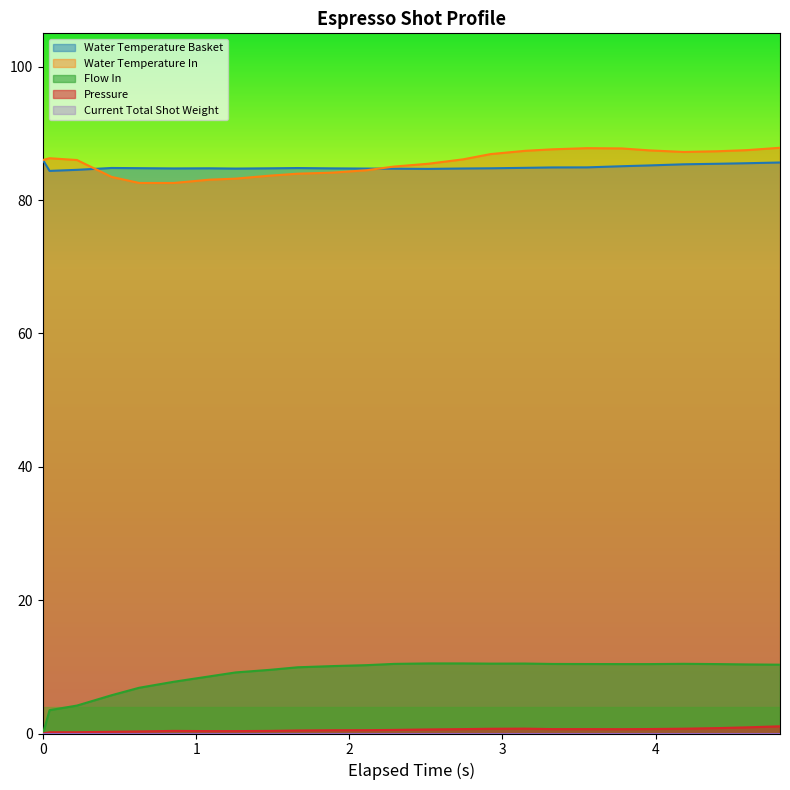

How many interior local valleys does the water_temperature_basket series have?

4